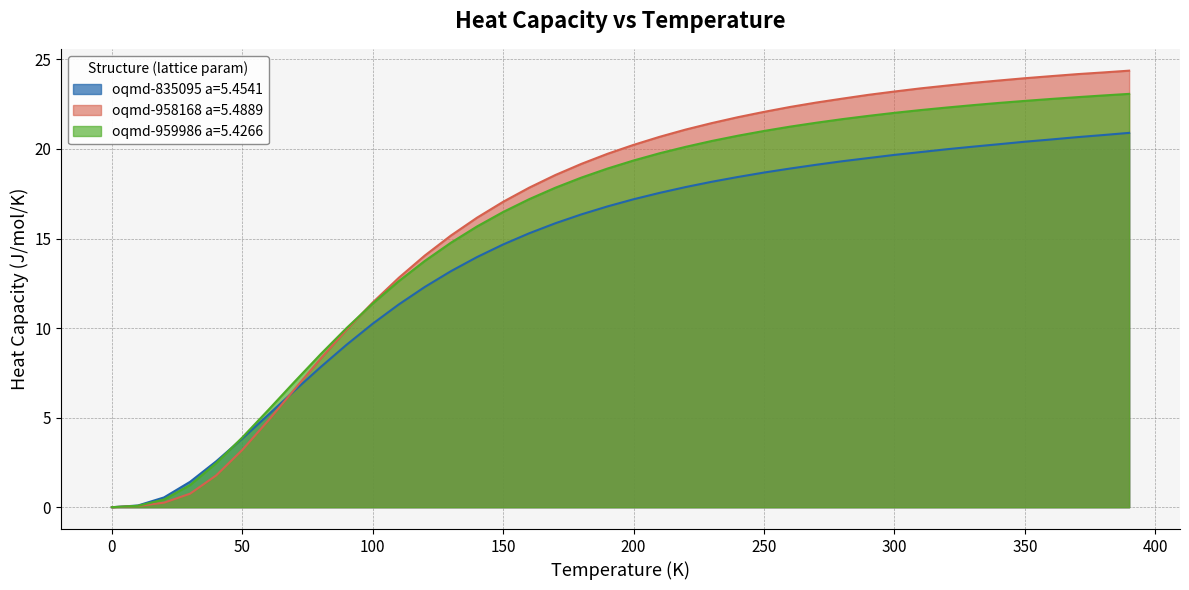

What is the average value of the oqmd-958168 a=5.4889 series?

16.4